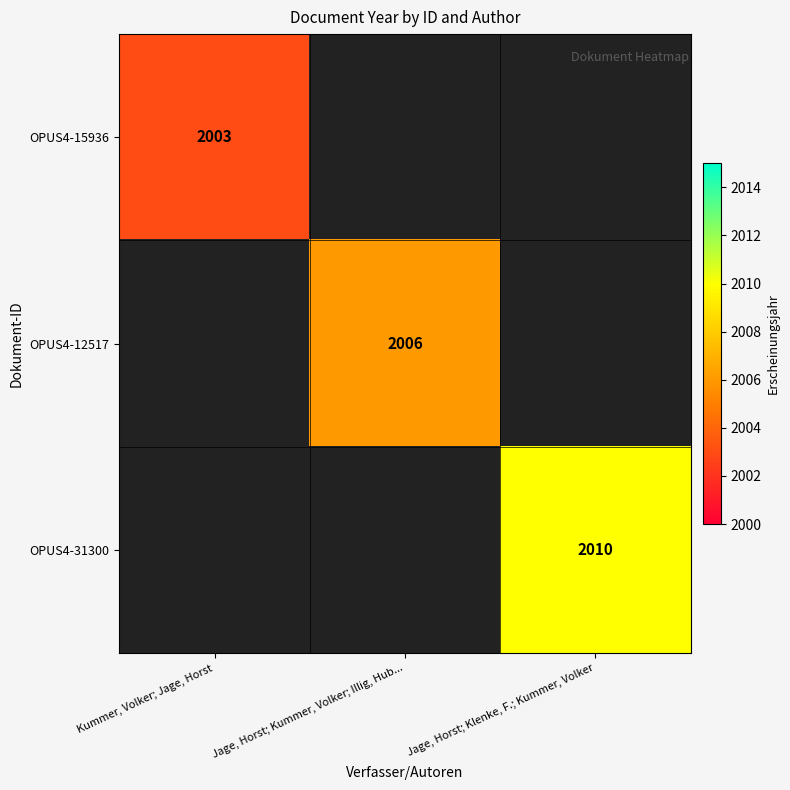

Is it true that OPUS4-31300 equals 693 at Jage, Horst; Klenke, F.; Kummer, Volker?

False